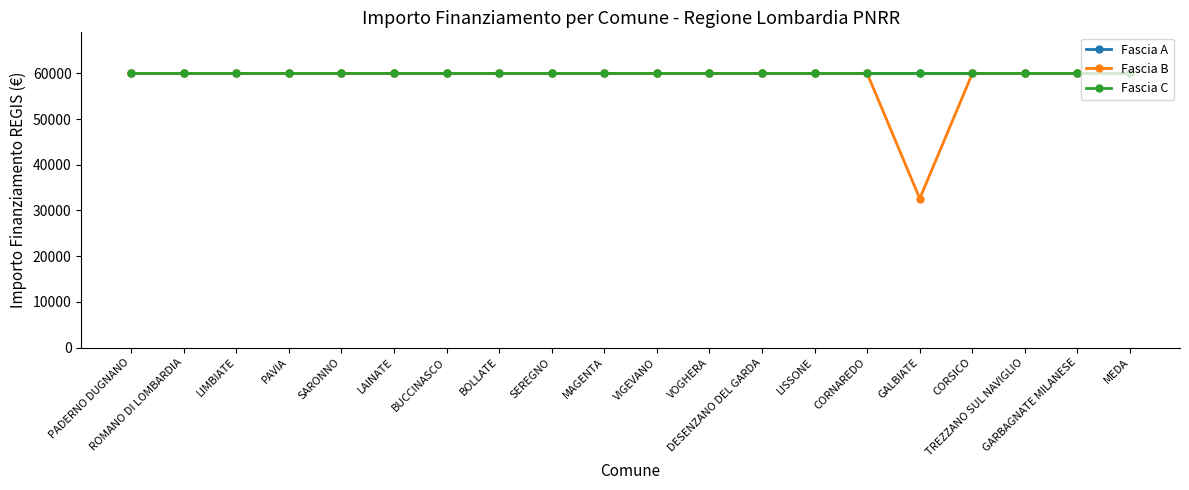

Is it true that Fascia C equals 12299 at TREZZANO SUL NAVIGLIO?

False